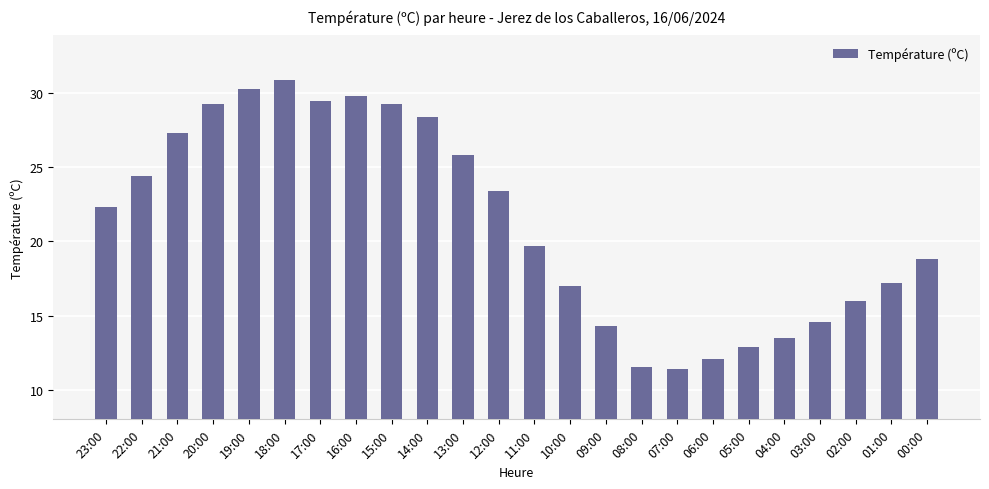

What is the change in value from 22:00 to 11:00?

-4.7